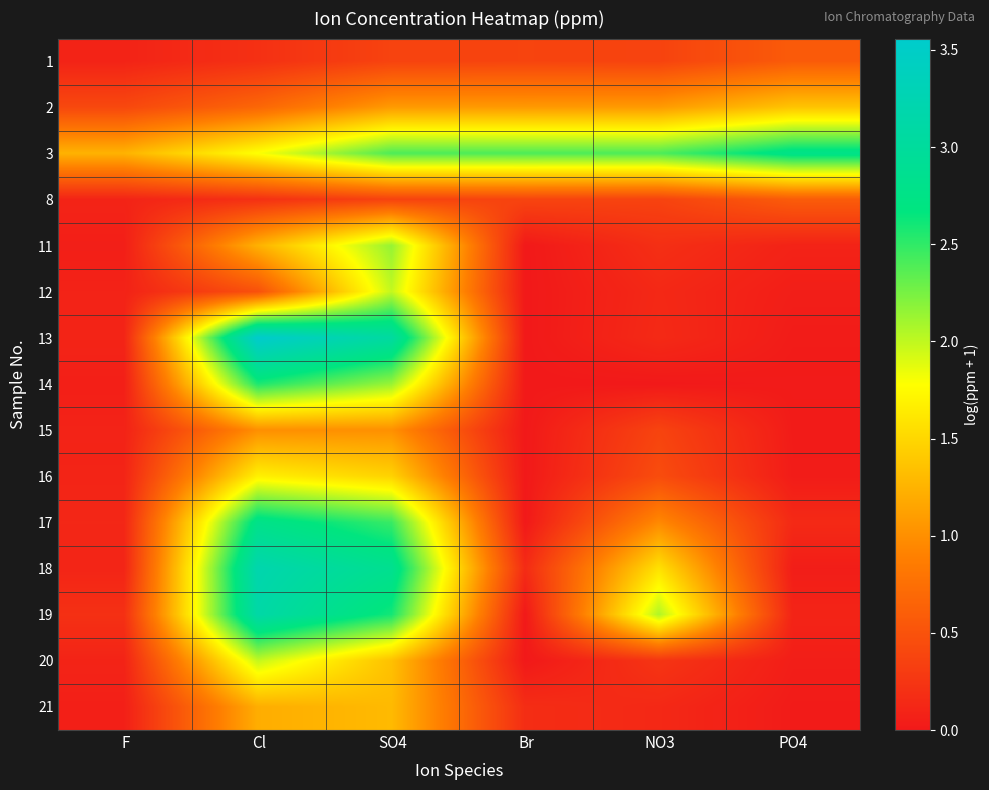

How many categories are shown in the chart?

6